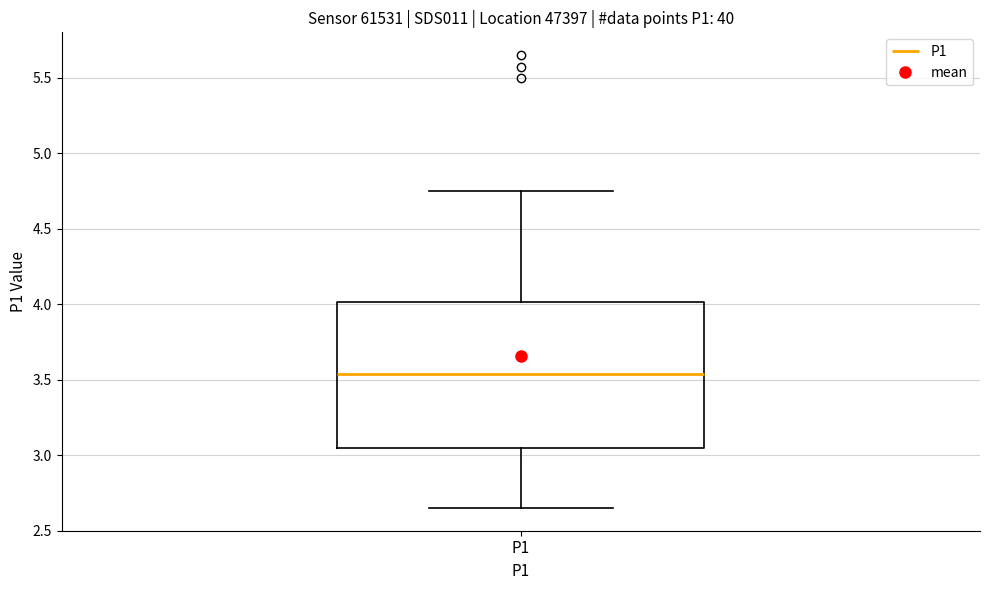

Where is the upper edge of the box for P1 on the y-axis? The values are not printed on the chart, so give them approximately, as read against the axis.

4.00